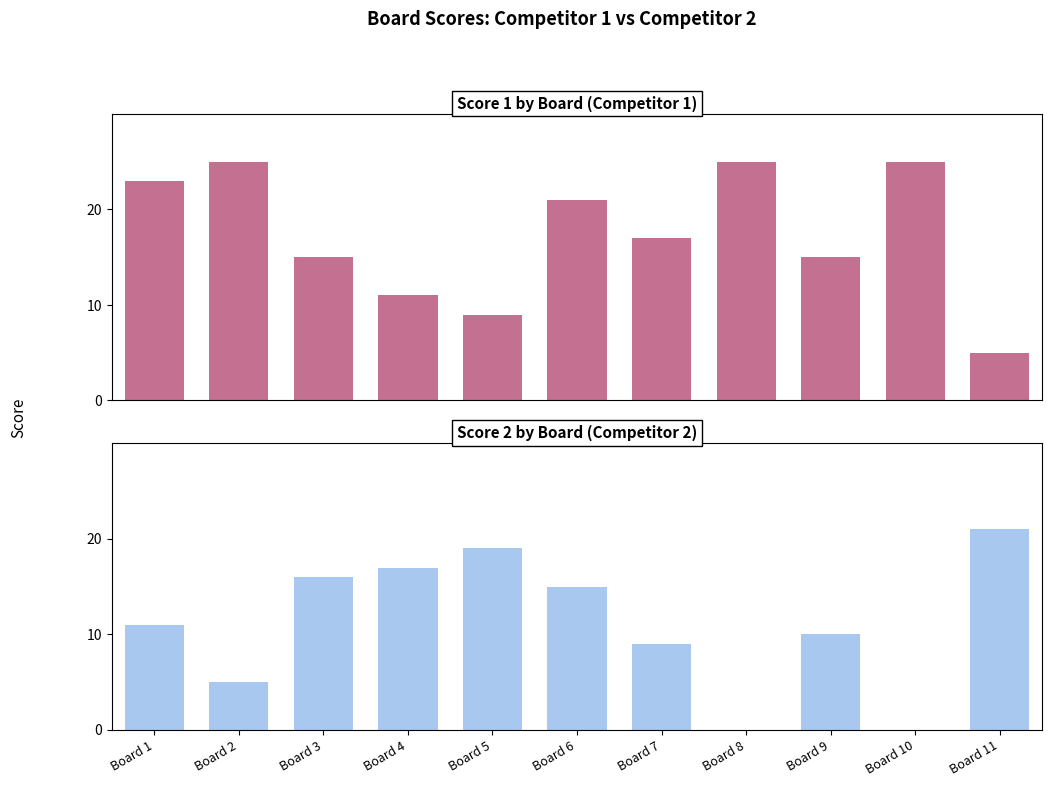

How many Score 1 values are between 11 and 25?

9